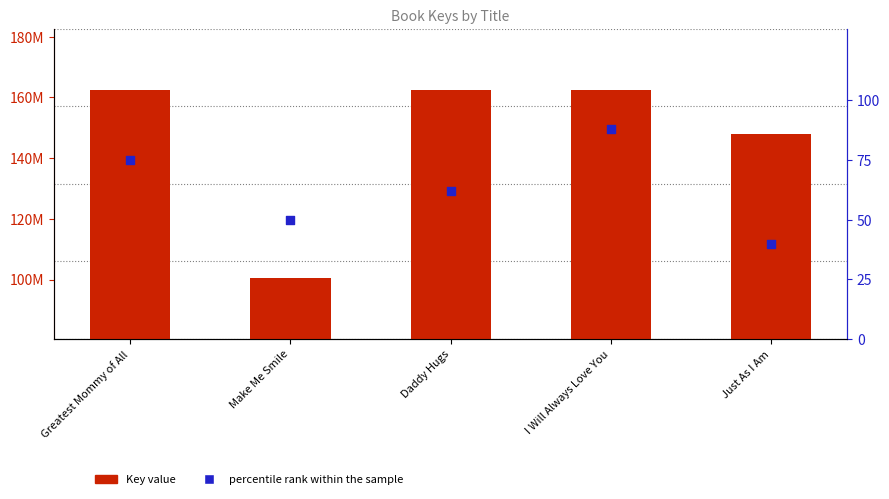

What is the total value across all series at Greatest Mommy of All?

162548600